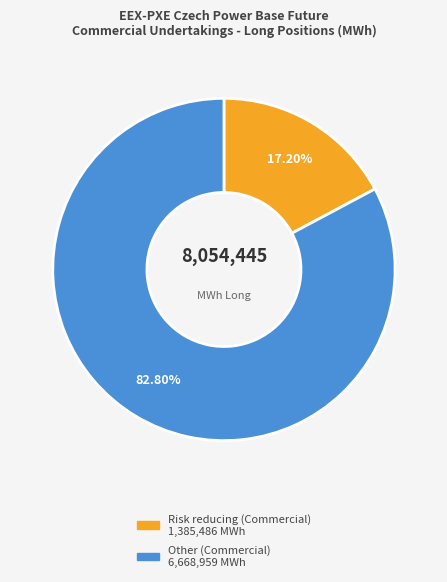

Does Risk reducing (Commercial) represent more than half of the total?

No